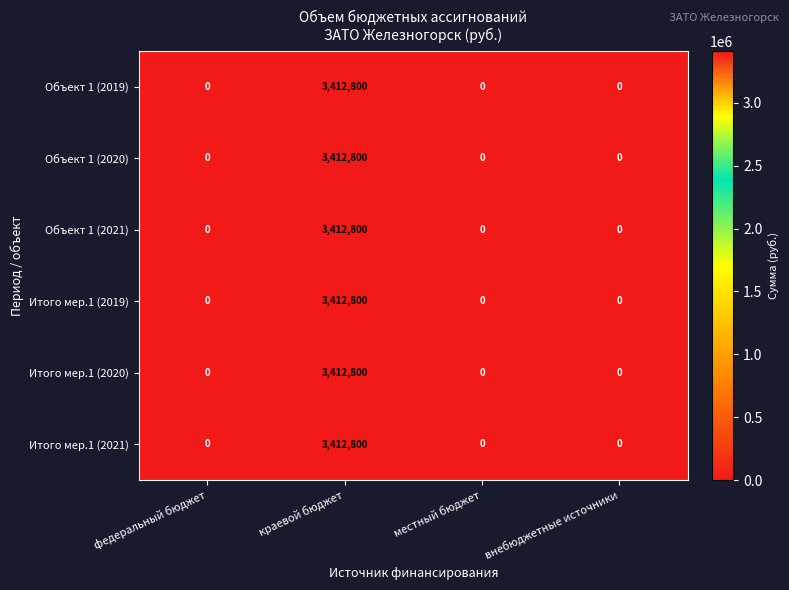

Reading left to right, transcribe all the data shown in this chart.

Объект 1 (2019): 0	3412800	0	0
Объект 1 (2020): 0	3412800	0	0
Объект 1 (2021): 0	3412800	0	0
Итого мер.1 (2019): 0	3412800	0	0
Итого мер.1 (2020): 0	3412800	0	0
Итого мер.1 (2021): 0	3412800	0	0